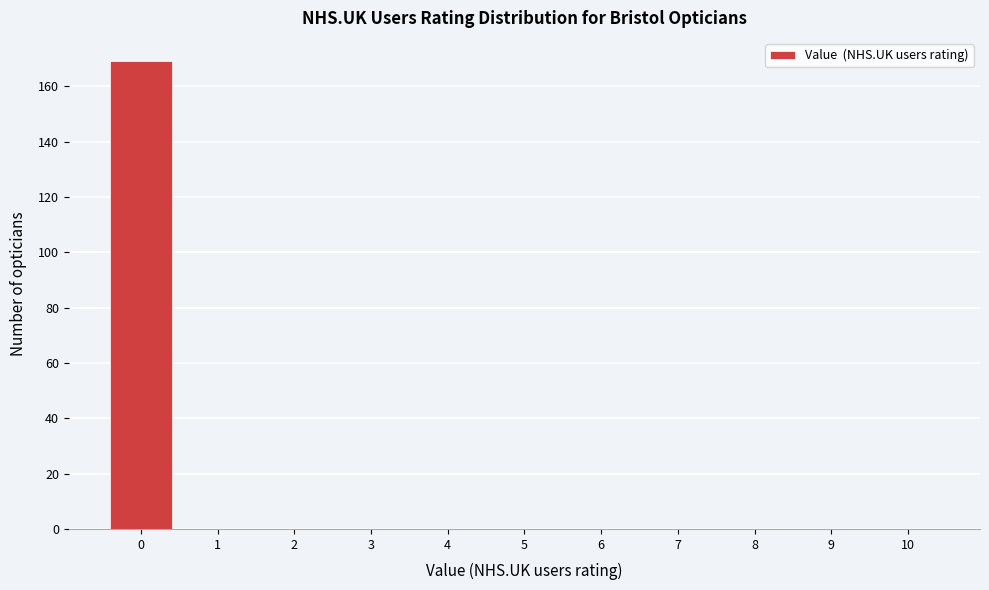

How tall is the bar that spans -0.5 to 0.5 on the x-axis? The values are not printed on the chart, so give them approximately, as read against the axis.

170